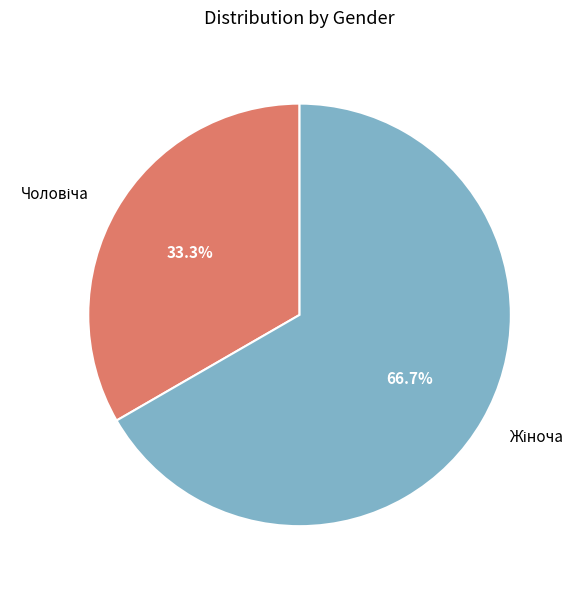

Is there any slice that represents more than half of the pie?

Yes